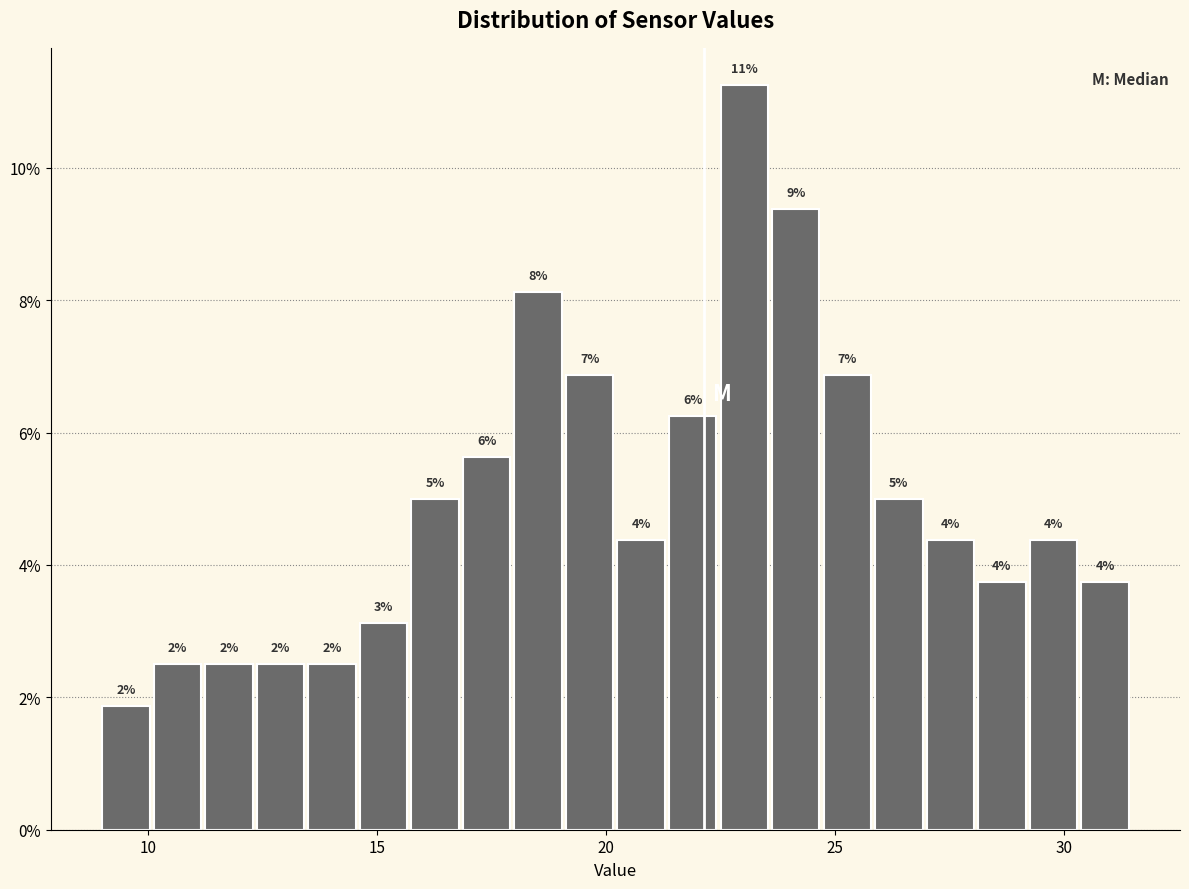

Around what value on the x-axis is the tallest bar? Give the approximate position of its centre, as read against the axis.

23.0